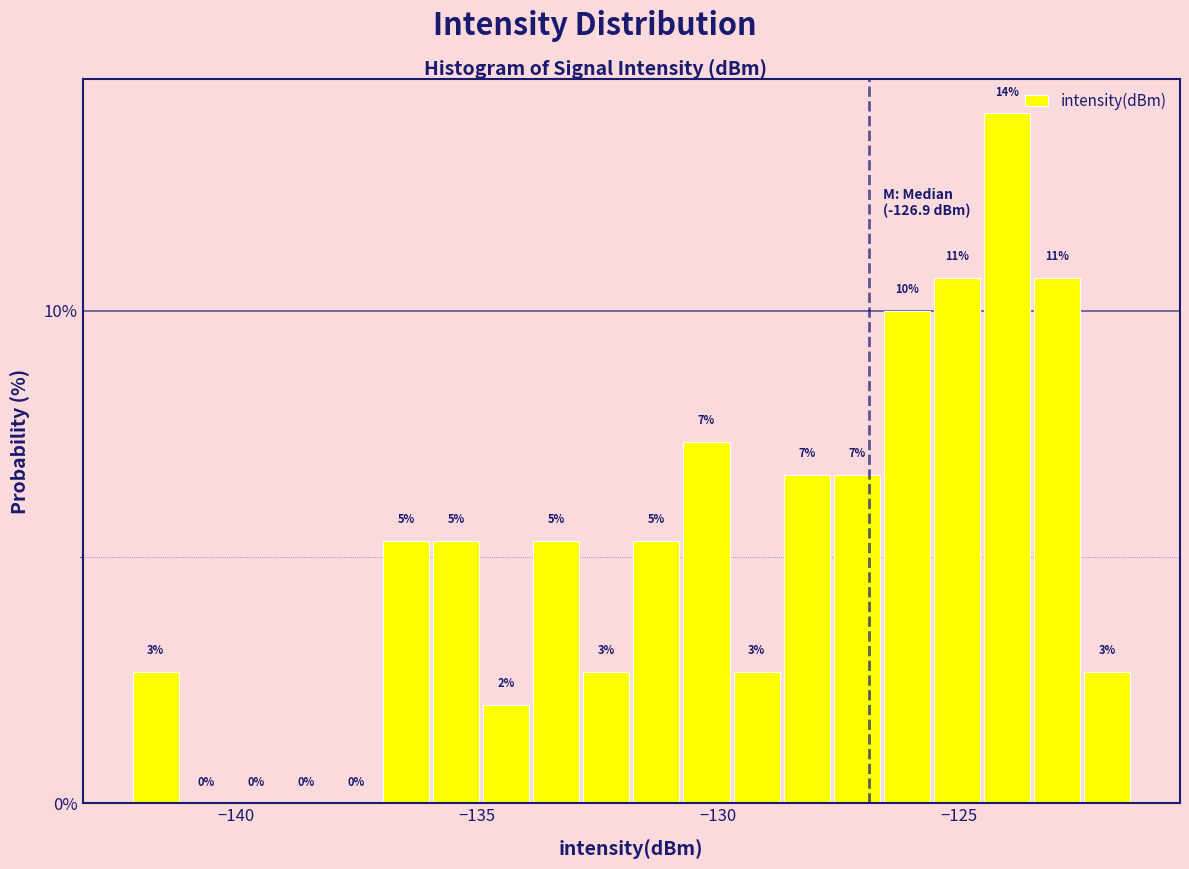

Around what value on the x-axis is the tallest bar? Give the approximate position of its centre, as read against the axis.

-124.0